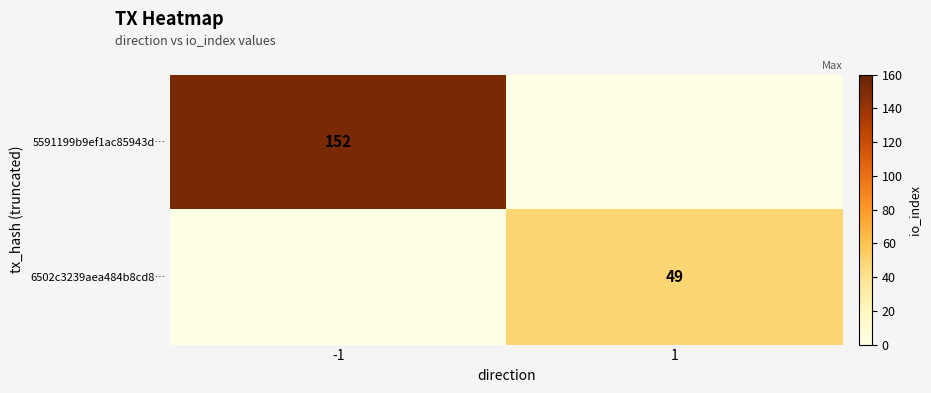

What is the spread (max minus min) of values at 1?

49